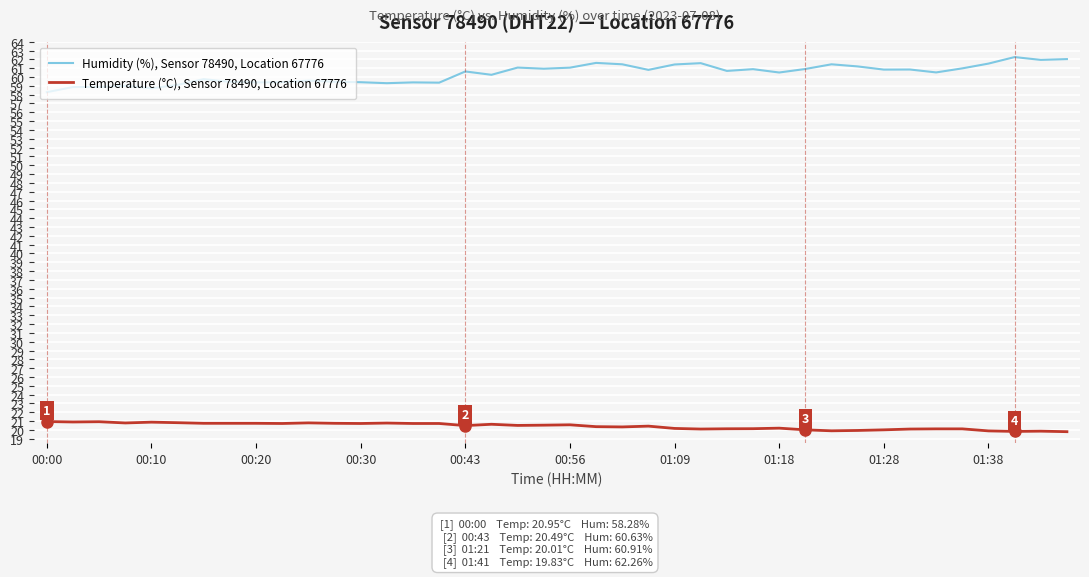

Which series has the largest total across all categories?

Humidity (%), Sensor 78490, Location 67776